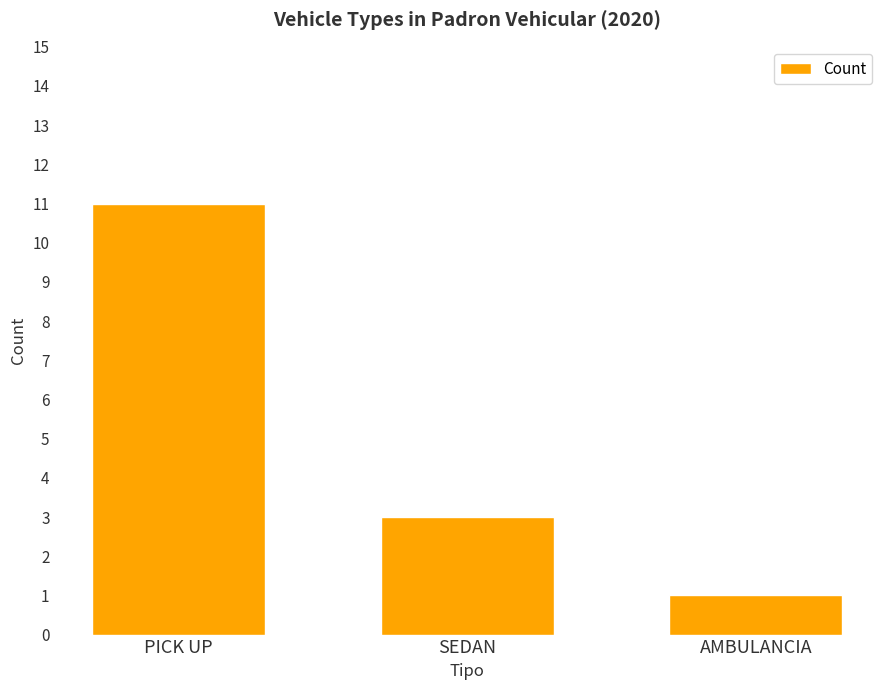

Is it true that the value at SEDAN is 2?

False